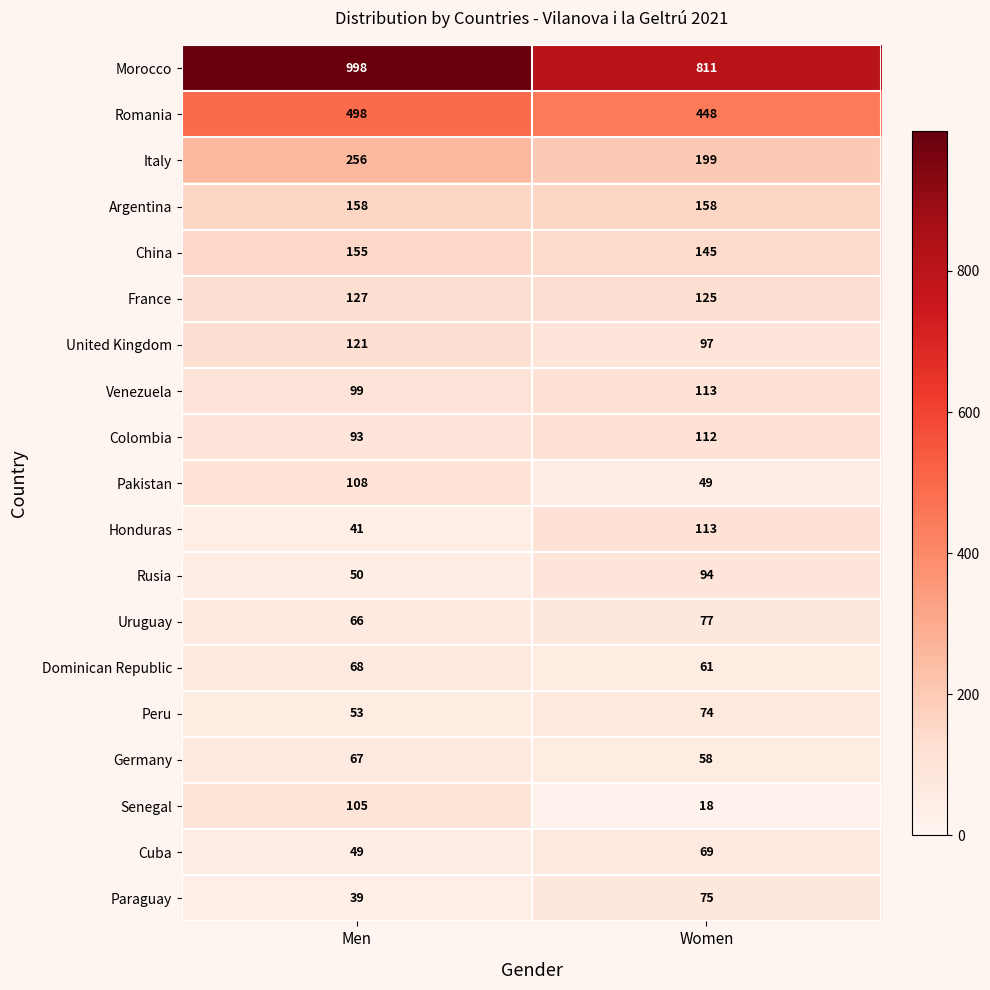

How many distinct data groups are displayed?

19